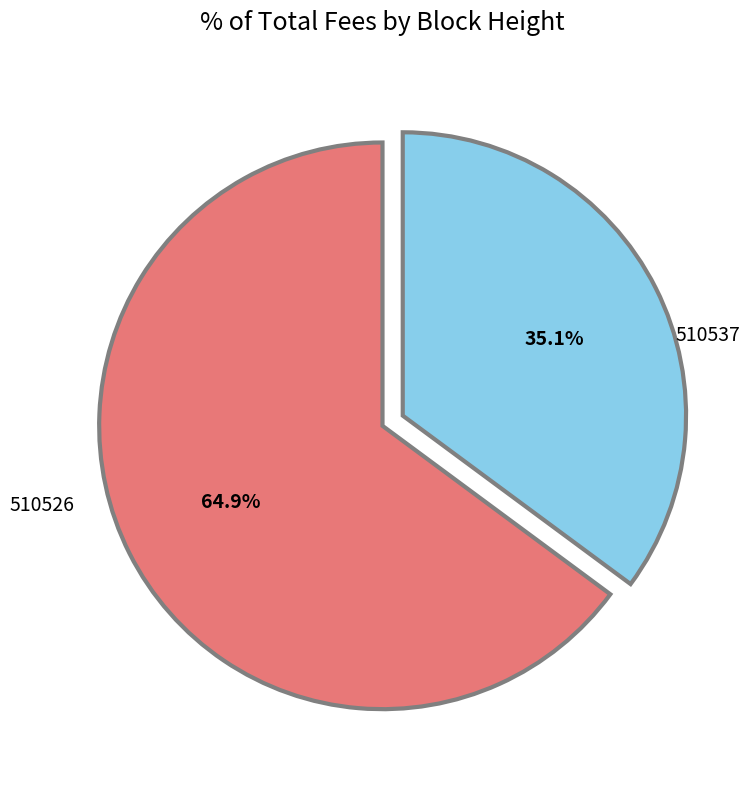

Is the sum of 510526 and 510537 greater than half?

Yes